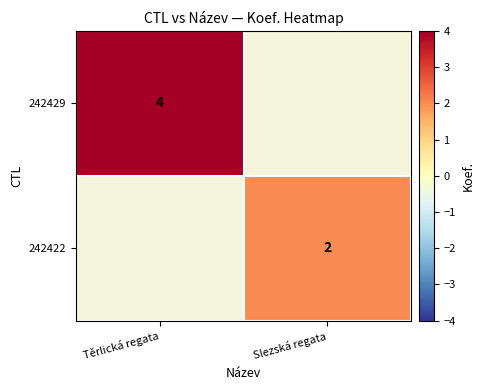

The 242429 series shows 4 at Těrlická regata. True or false?

True